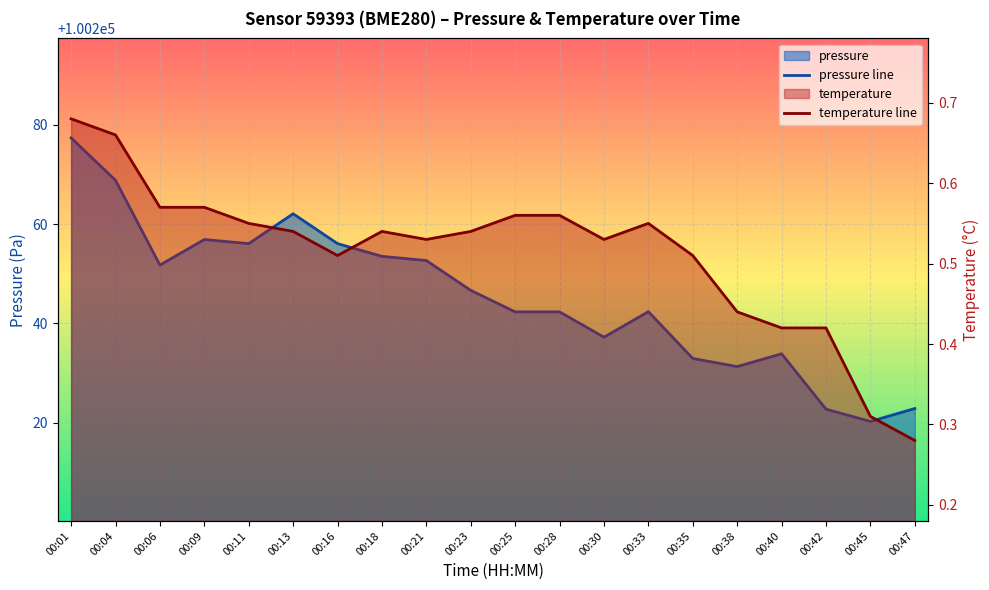

The value of temperature line at 00:40 is 0.3. True or false?

False